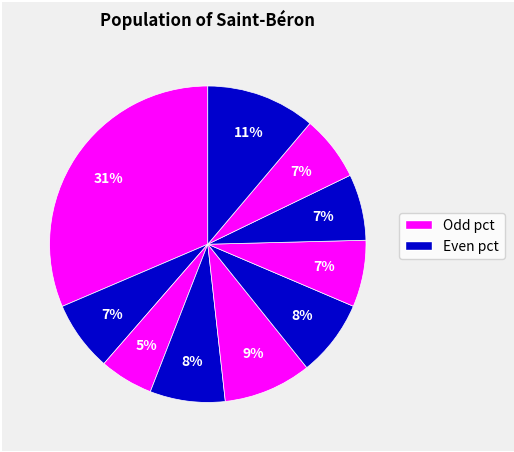

How many slices are in this pie chart?

10